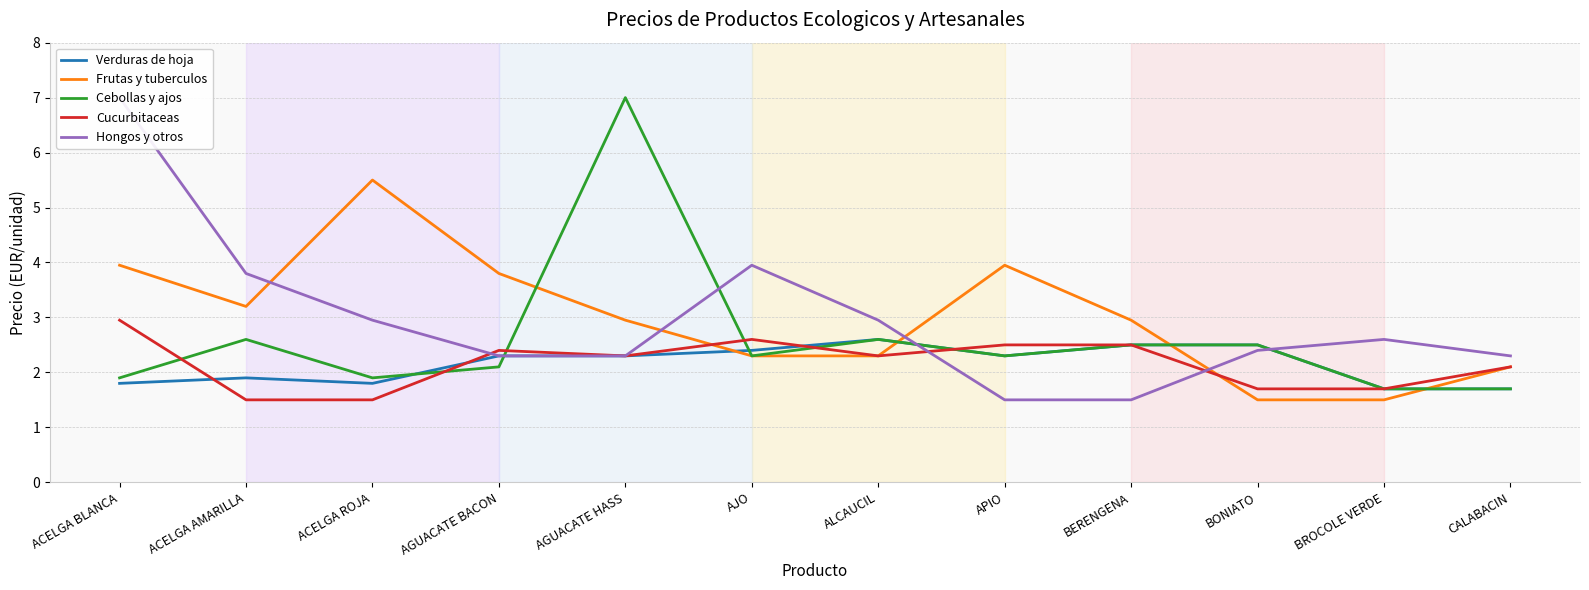

Which has a higher value, BONIATO or APIO?

BONIATO